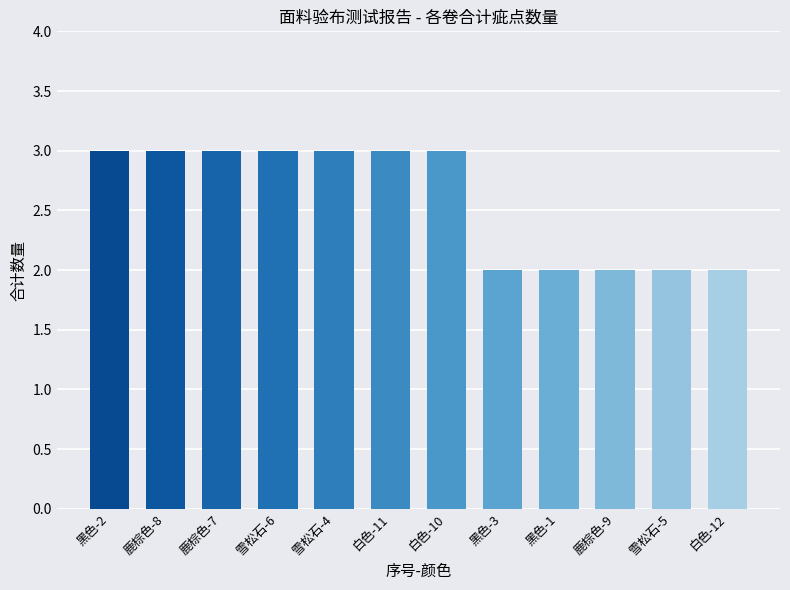

What is the difference between the second highest and second lowest values?

1